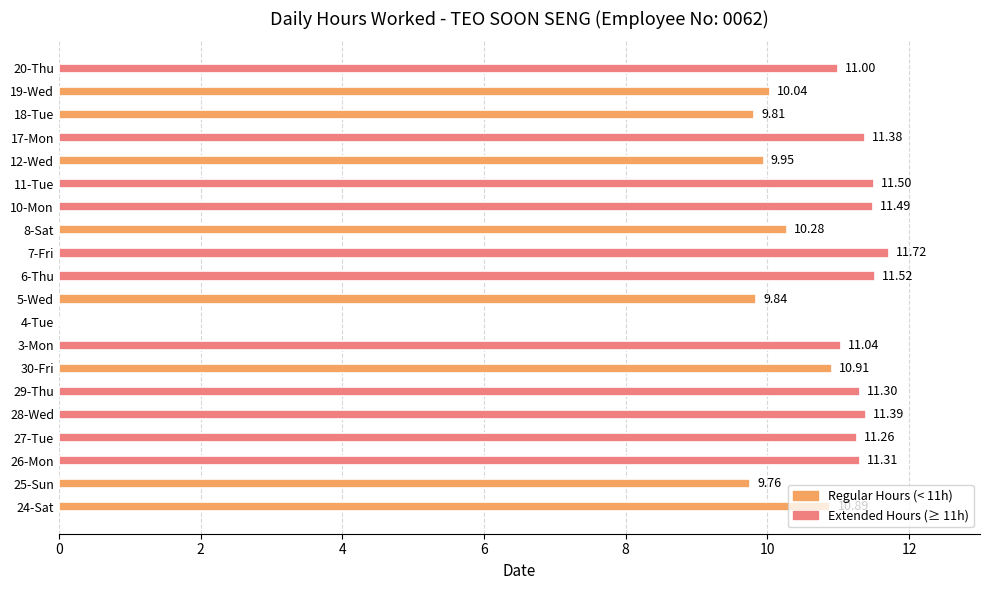

What is the sum of all values?

206.4